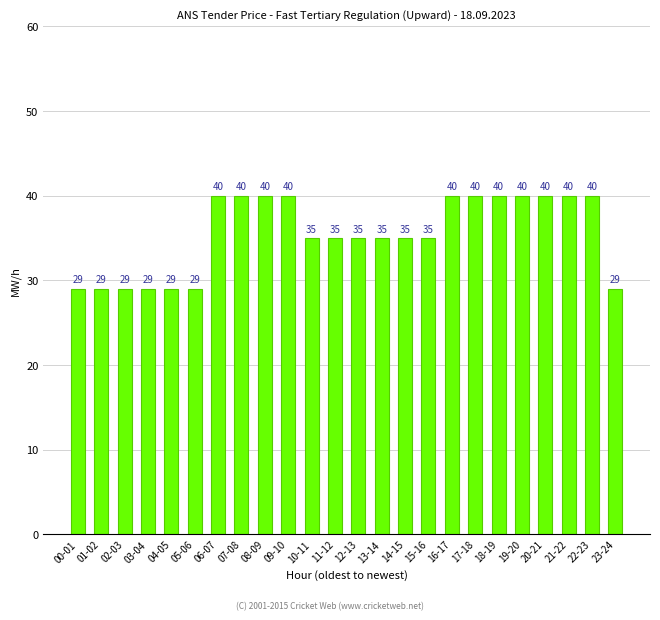

What is the label of the 24th bar from the left?

23-24